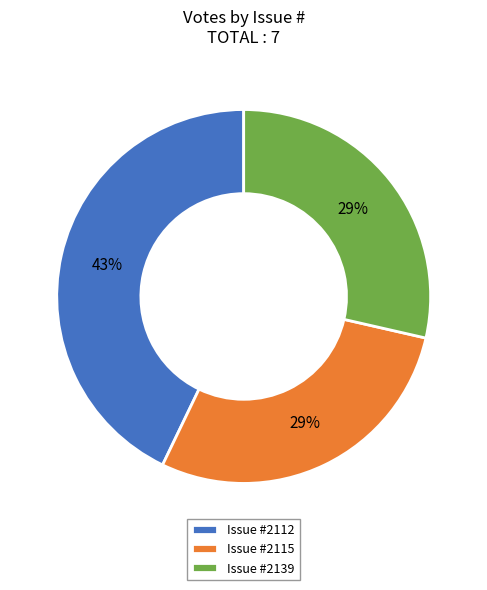

Count the number of slices in the pie.

3